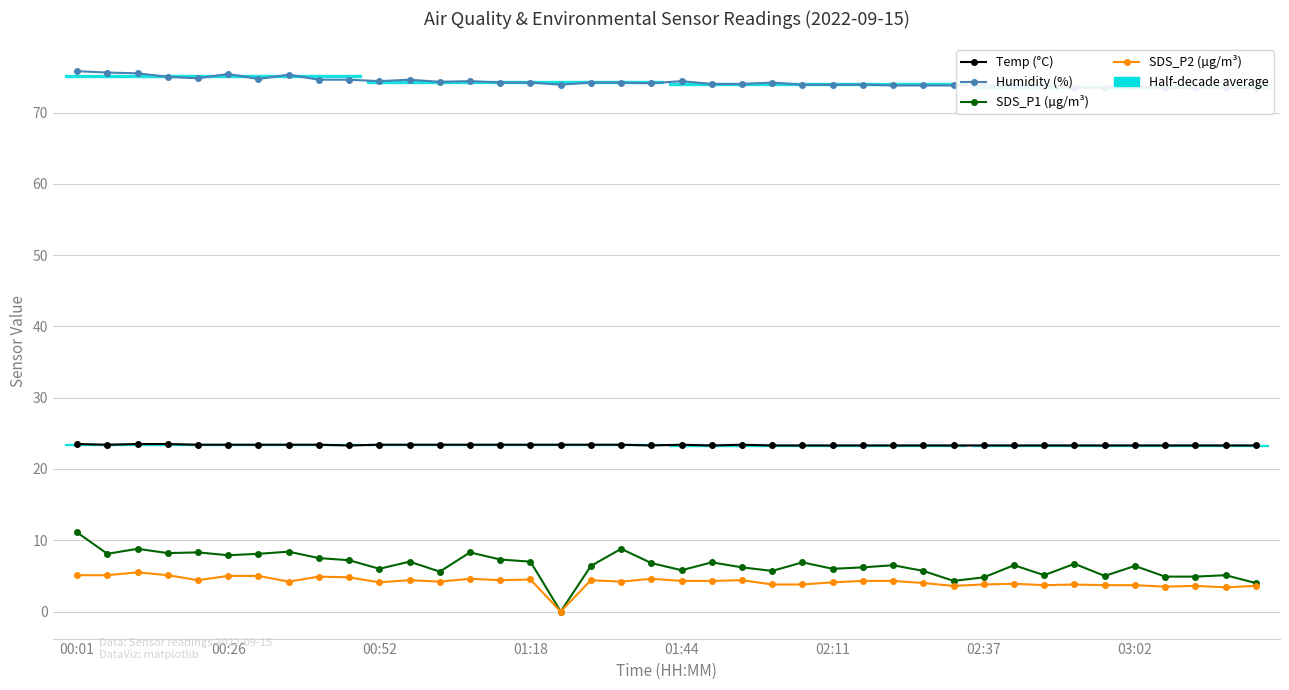

True or false: Humidity (%) and SDS_P1 (µg/m³) cross at least once.

False